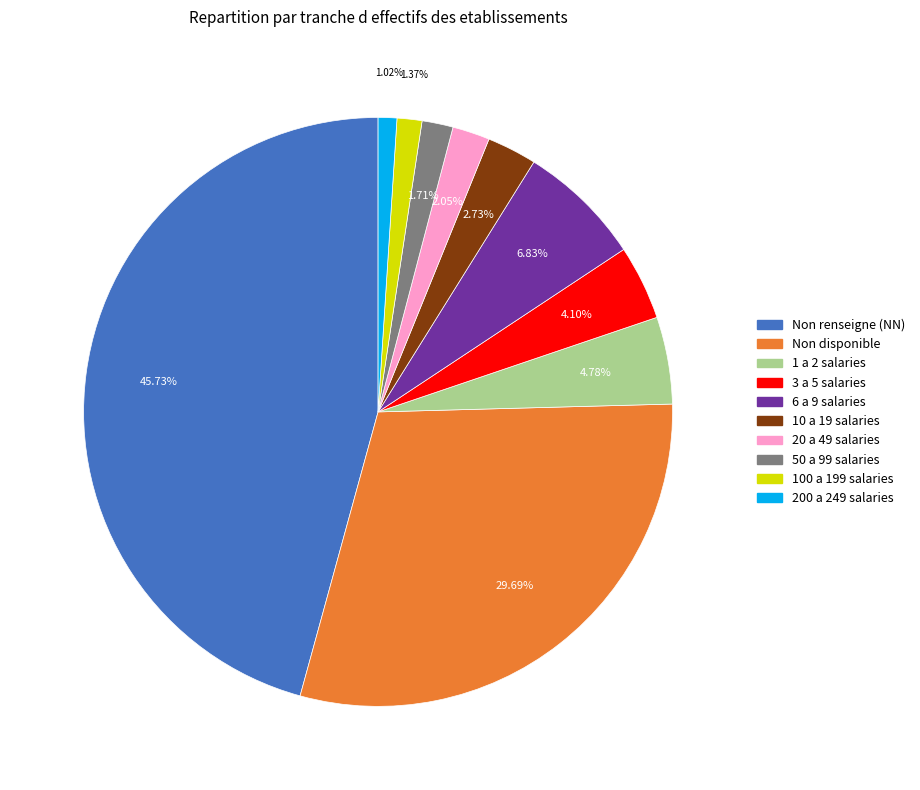

Does any single category account for the majority?

No